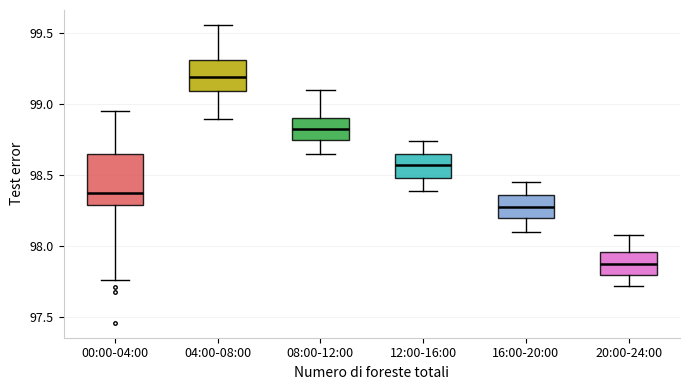

Where does the median line of the box for 08:00-12:00 sit on the y-axis? The values are not printed on the chart, so give them approximately, as read against the axis.

98.85